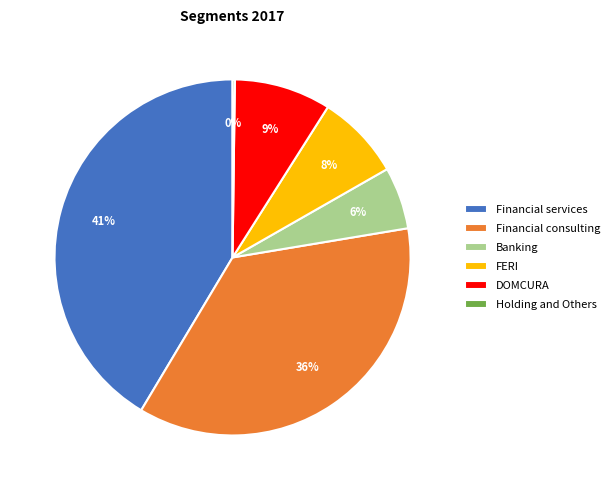

The DOMCURA slice represents 20% of the pie. True or false?

False